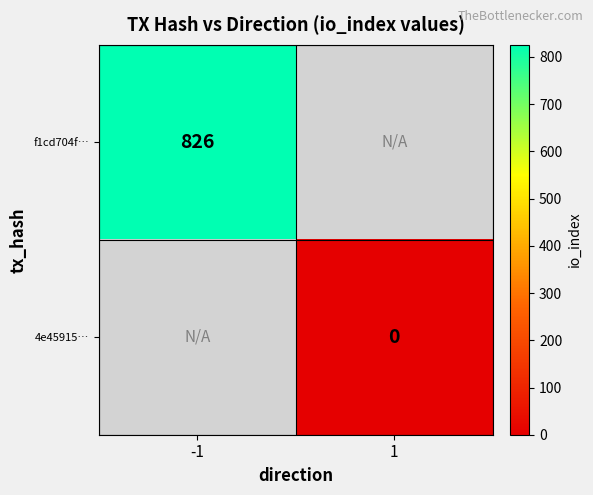

The value of f1cd704f… at -1 is 1208. True or false?

False